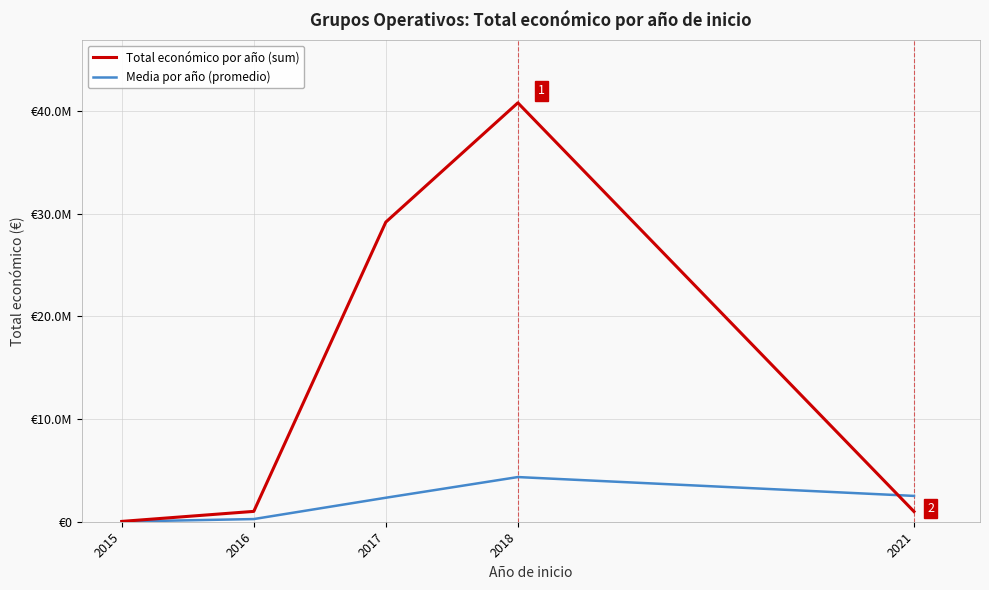

What is the total value across all series at 2017?

31499380.9